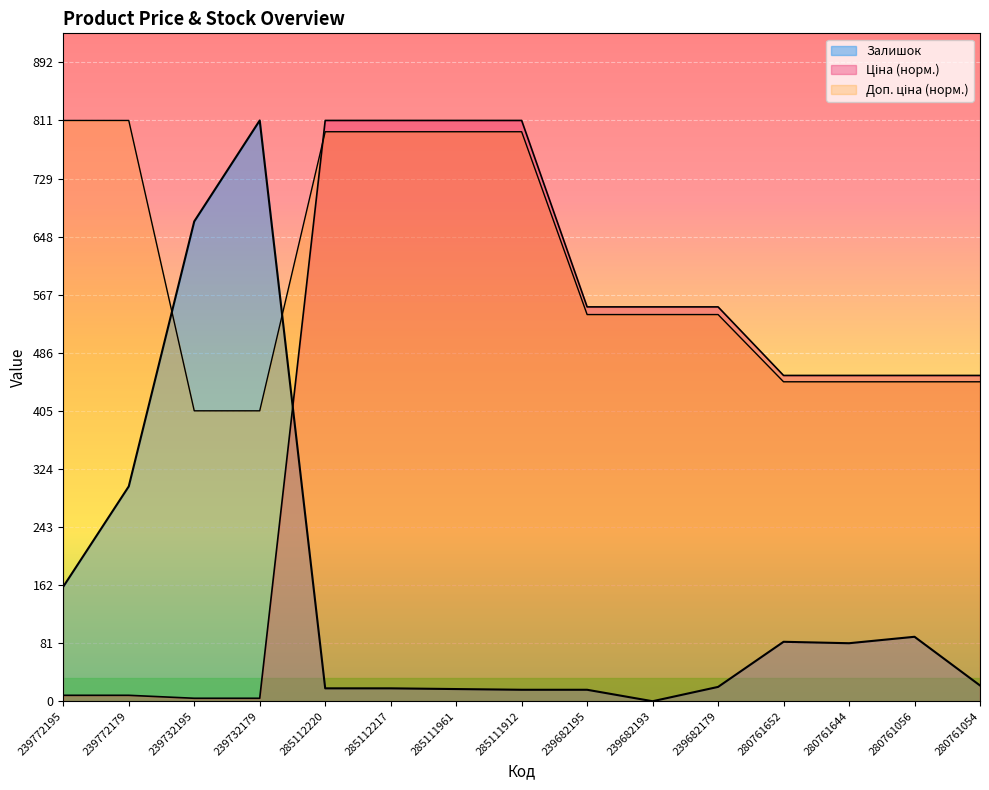

At how many categories does at least one series exceed 221?

15